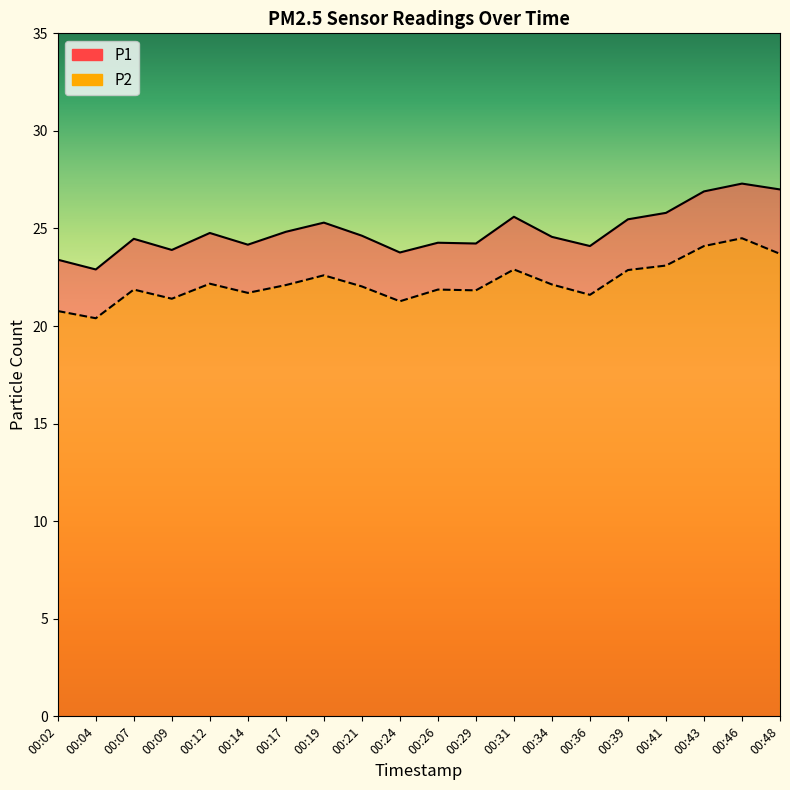

What is the difference between the maximum and minimum values in the P2 series?

4.1